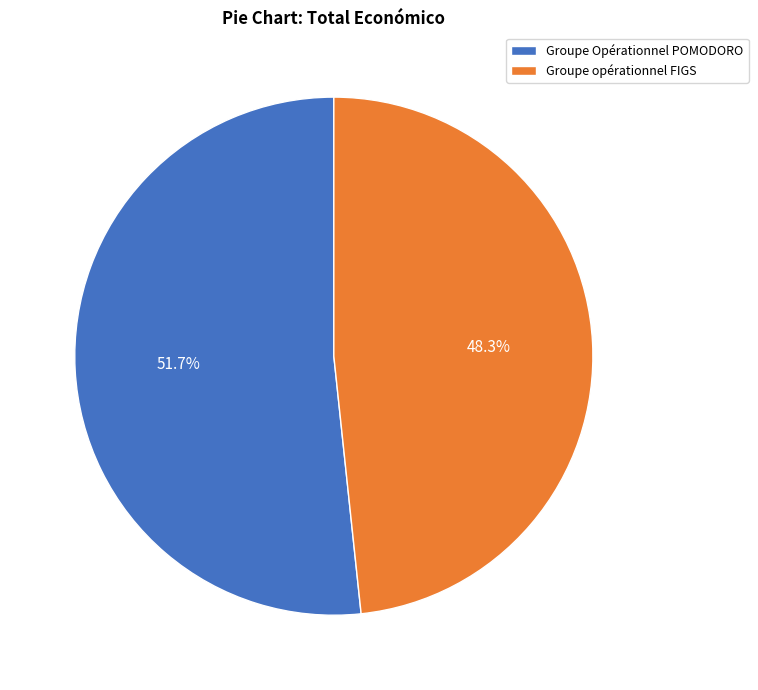

Is there any slice that represents more than half of the pie?

Yes